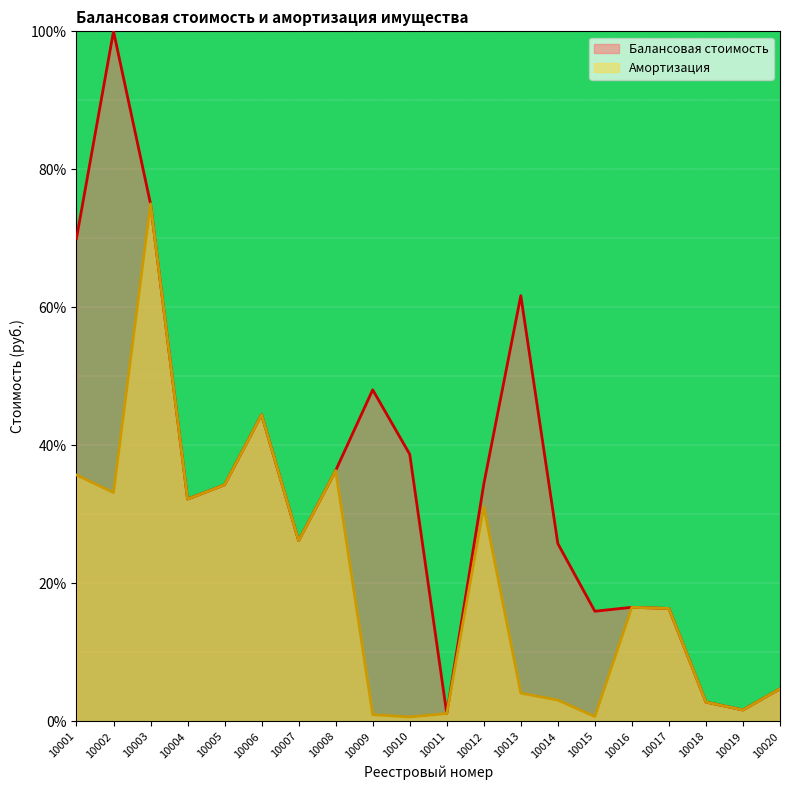

Reading left to right, transcribe all the data shown in this chart.

Балансовая стоимость: 10001=70.0	10002=100.0	10003=75.0	10004=32.2	10005=34.3	10006=44.4	10007=26.2	10008=36.4	10009=48.1	10010=38.7	10011=1.1	10012=34.4	10013=61.7	10014=25.8	10015=16.0	10016=16.5	10017=16.4	10018=2.8	10019=1.7	10020=4.7
Амортизация: 10001=35.7	10002=33.2	10003=75.0	10004=32.2	10005=34.3	10006=44.4	10007=26.2	10008=36.4	10009=1.0	10010=0.6	10011=1.1	10012=31.1	10013=4.1	10014=3.1	10015=0.7	10016=16.5	10017=16.4	10018=2.8	10019=1.7	10020=4.7